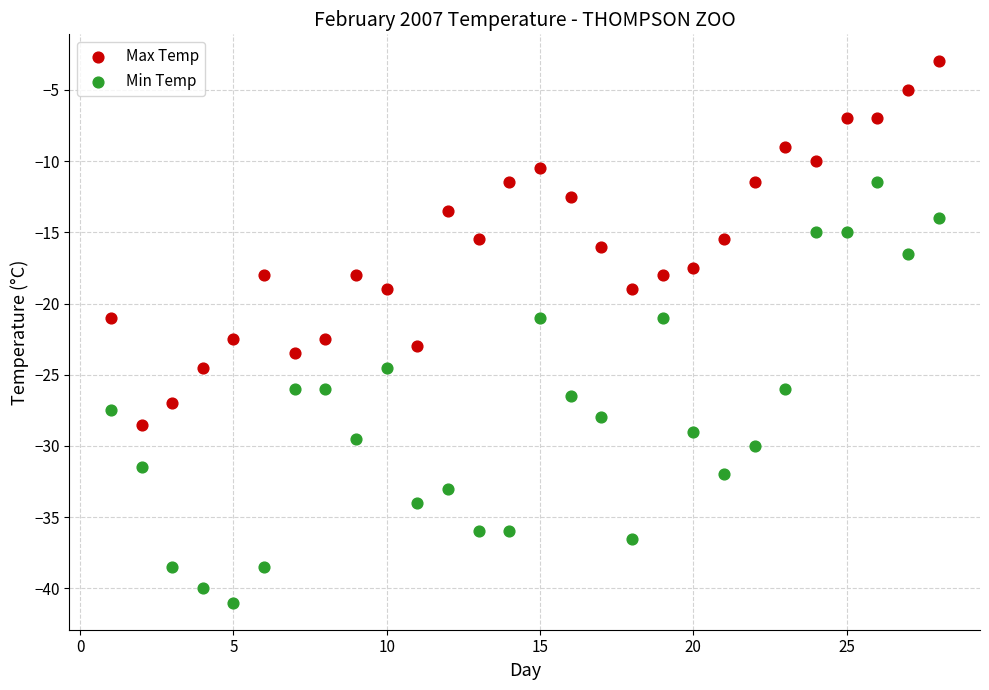

What are all the series names shown in the legend?

Max Temp, Min Temp